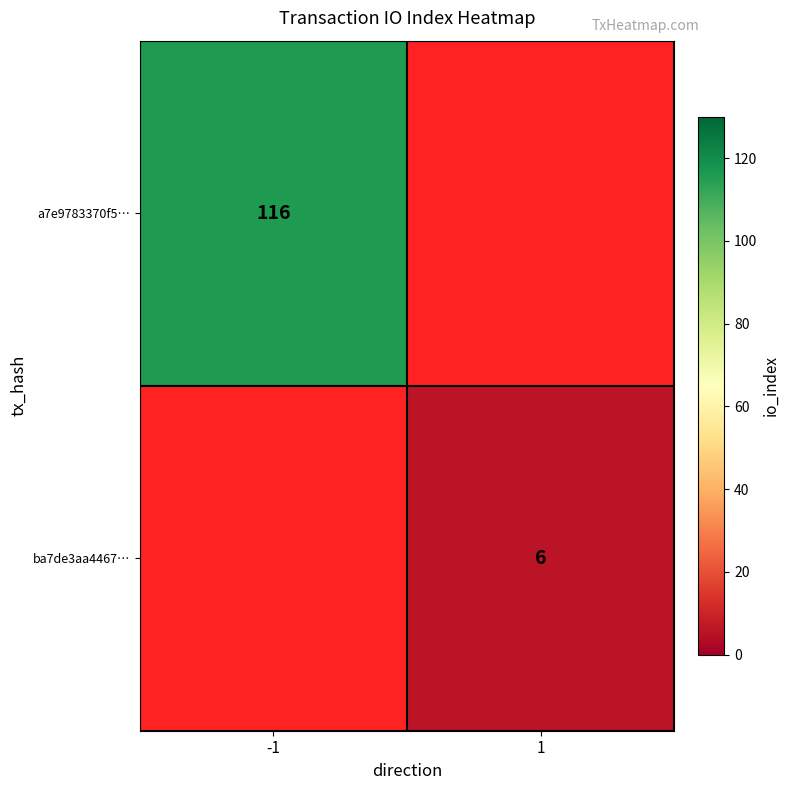

Is it true that a7e9783370f5… equals 116 at -1?

True